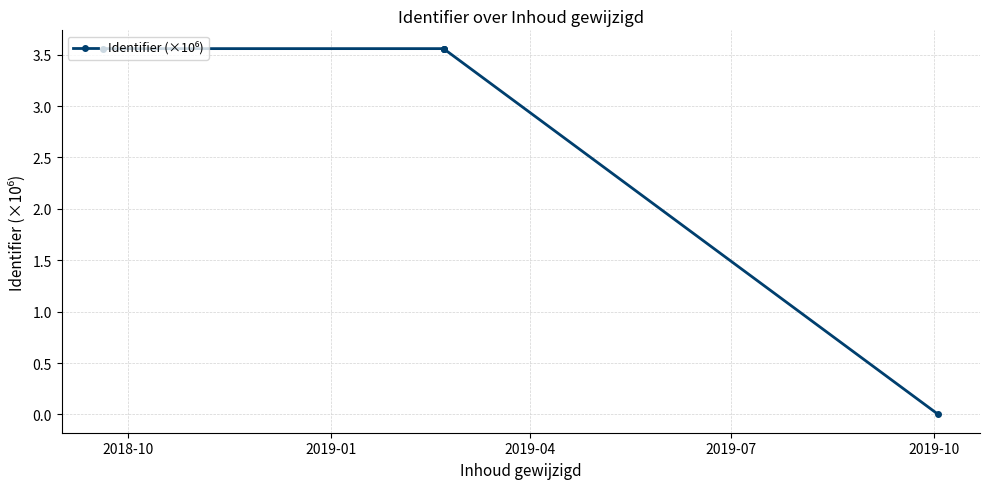

What is the label of the 1st point from the right?

2019-10